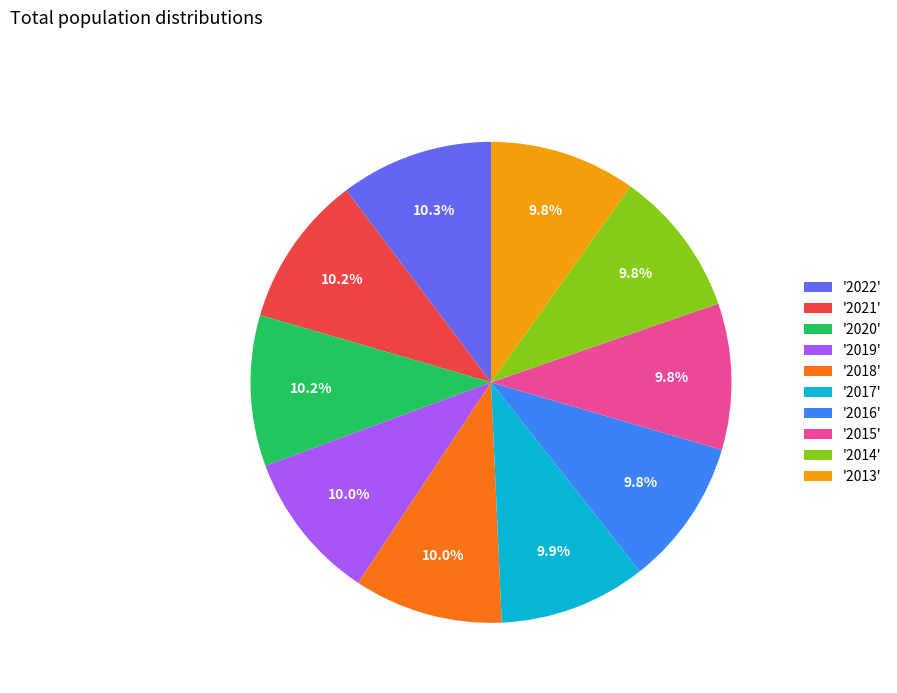

How much of the chart is everything except '2013'?

90.2%